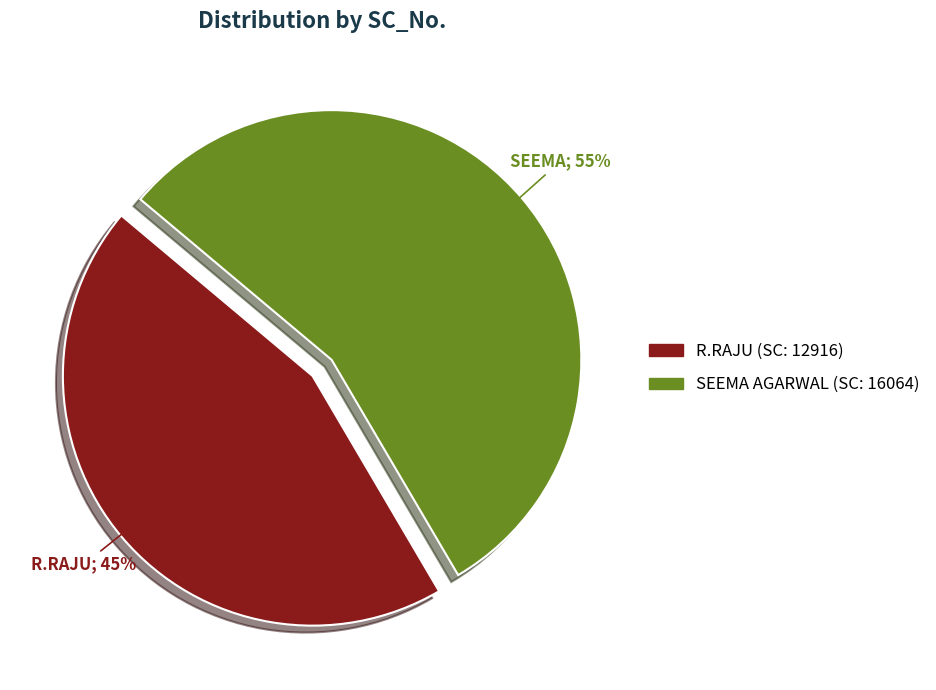

Is the sum of SEEMA AGARWAL and R.RAJU greater than half?

Yes